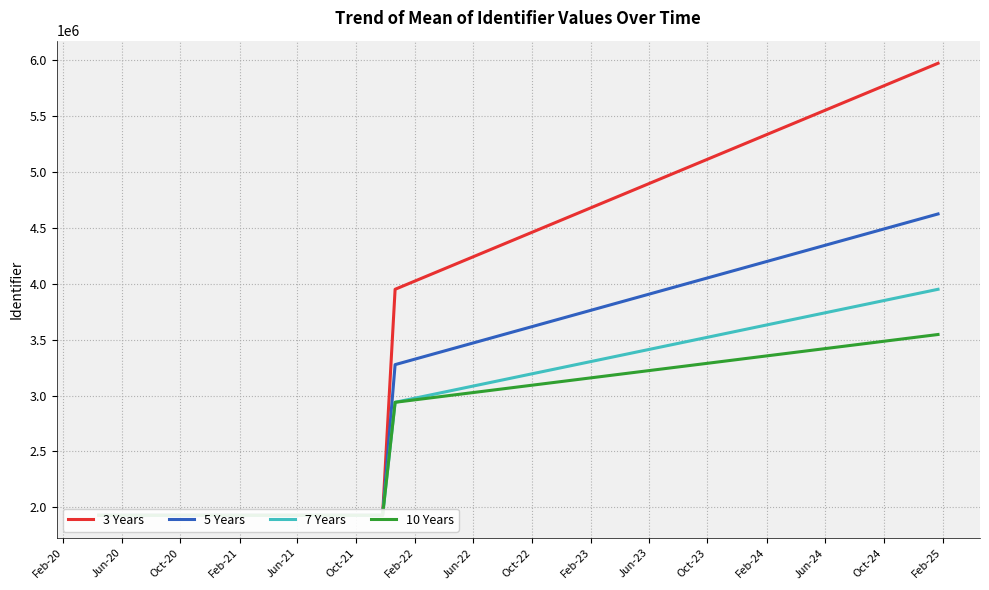

Between Oct-20 and Jun-21, which series saw the biggest shift?

3 Years